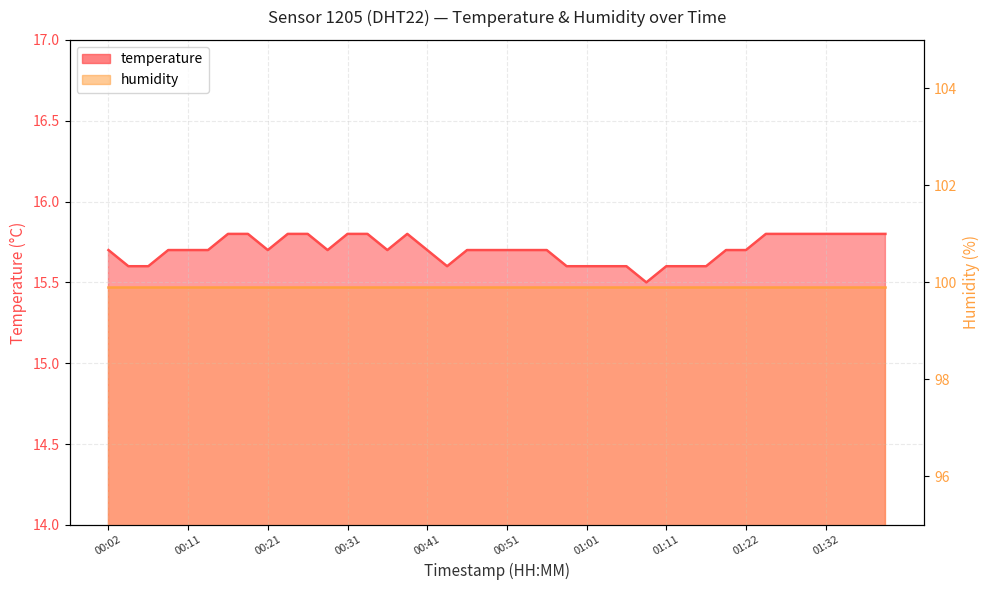

What is the sum of all values?

628.2